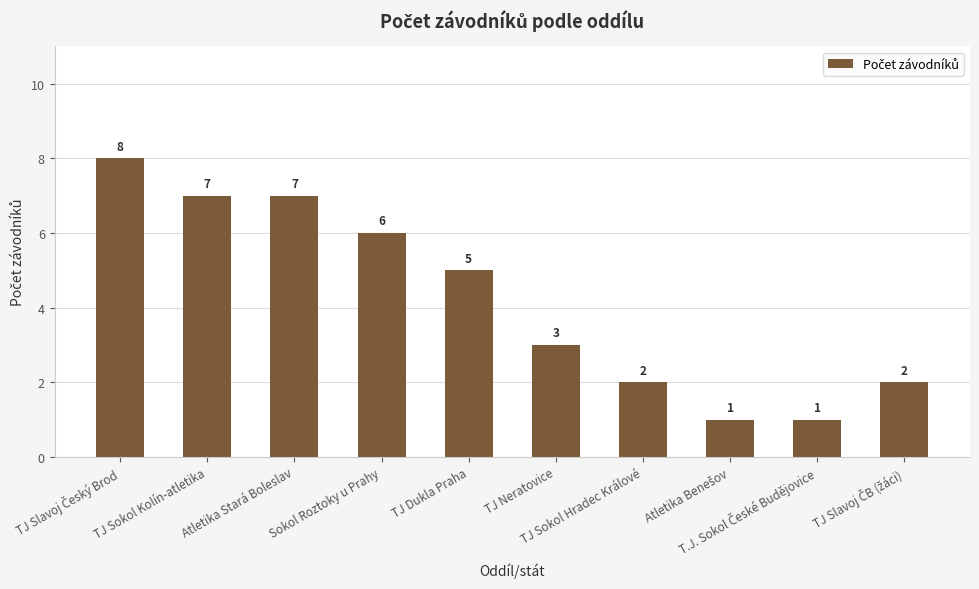

What is the value of the 6th bar from the left?

3